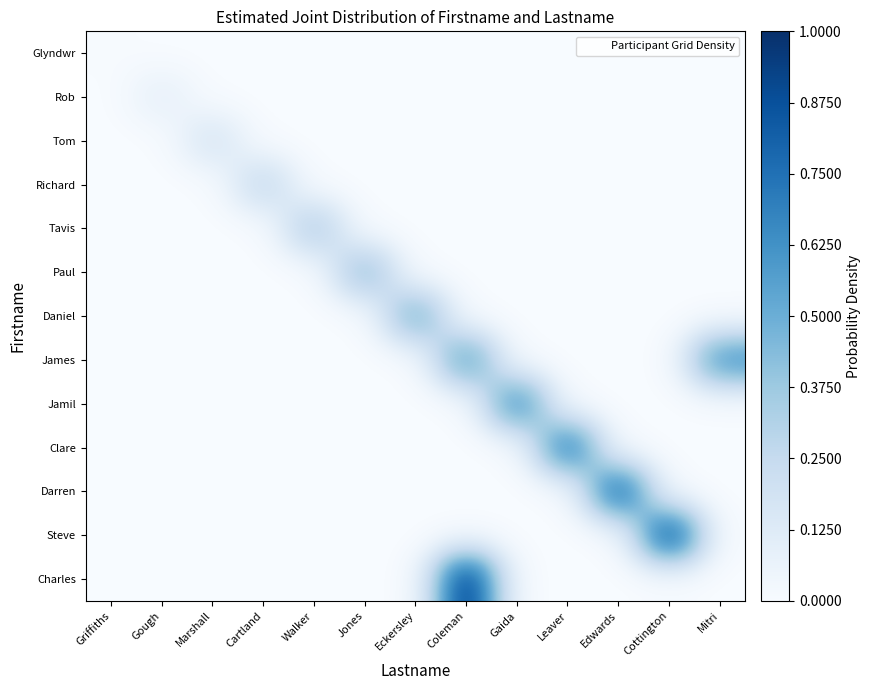

What is the spread (max minus min) of values at Jones?

0.4